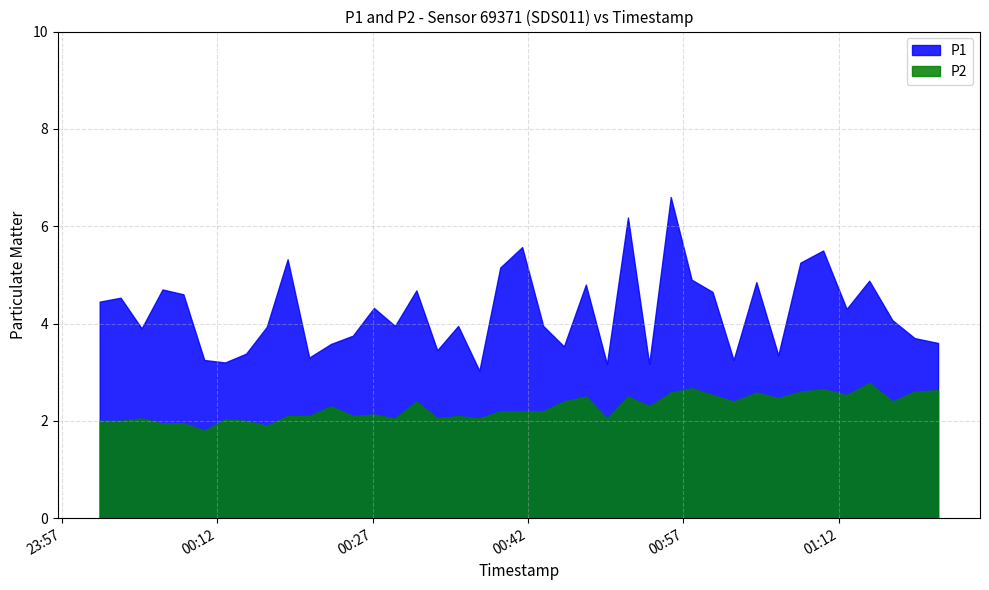

Between 31 and 19, which is larger?

19